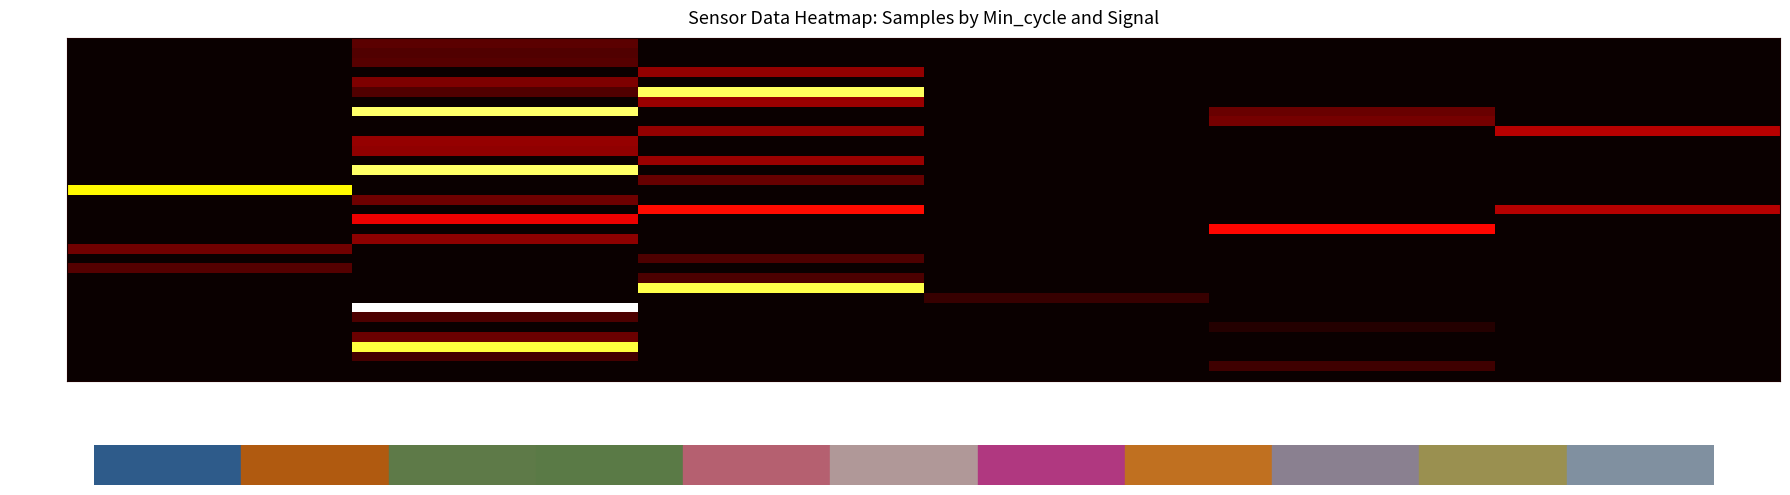

Which label corresponds to the largest value in the chart?

-79